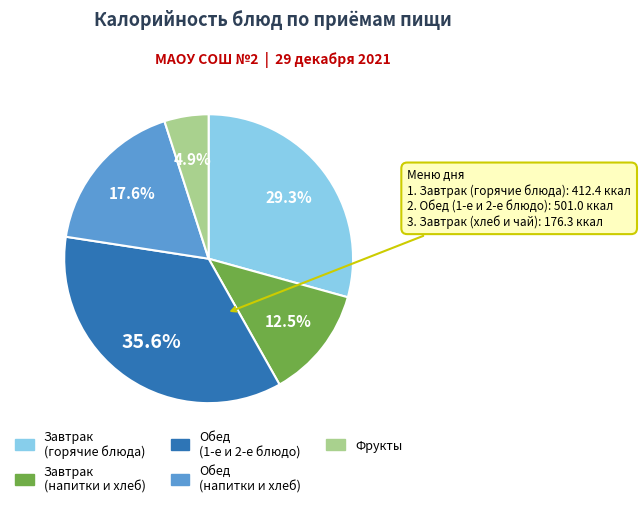

Is there a majority slice in this chart?

No